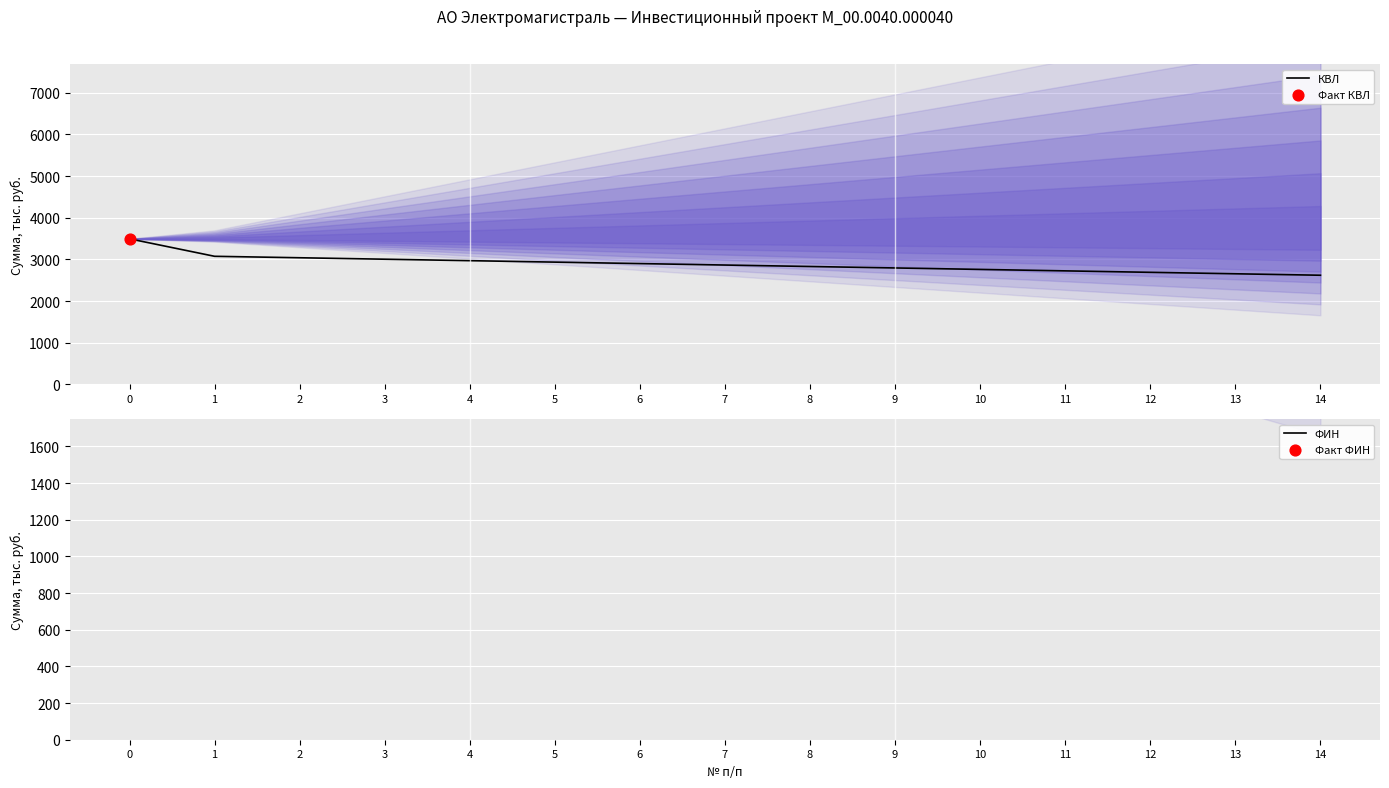

Which series has the largest Y range (max minus min)?

КВЛ